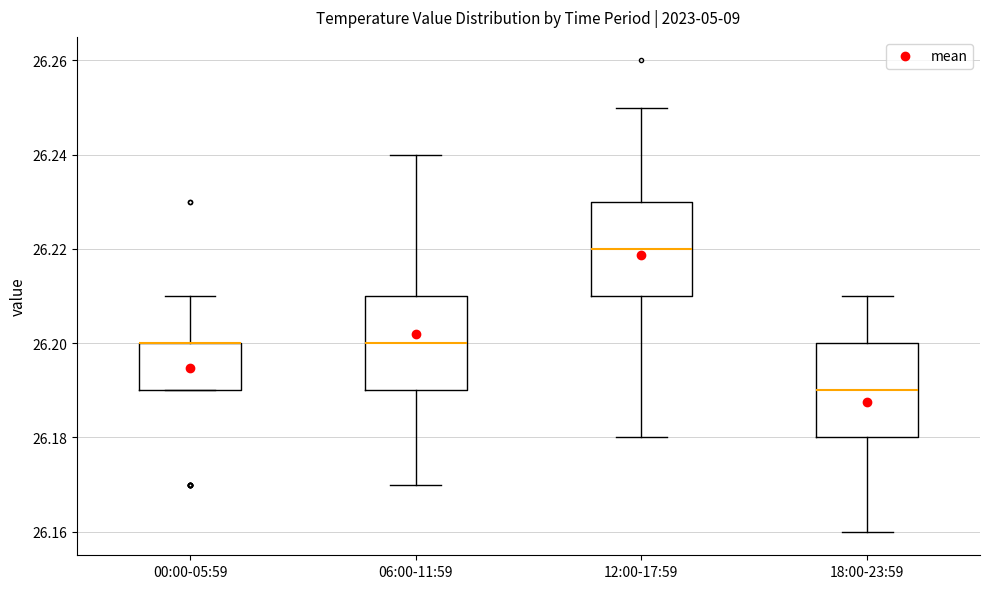

Reading left to right, transcribe this box plot: for each box, give where its median line is, the range the box spans, and where its two whiskers end, as read against the y-axis. The values are not printed on the chart, so give them approximately, as read against the axis.

00:00-05:59: median 26.20 (drawn on the box's upper edge), box 26.19 to 26.20, whiskers 26.19 to 26.21
06:00-11:59: median 26.20, box 26.19 to 26.21, whiskers 26.17 to 26.24
12:00-17:59: median 26.22, box 26.21 to 26.23, whiskers 26.18 to 26.25
18:00-23:59: median 26.19, box 26.18 to 26.20, whiskers 26.16 to 26.21